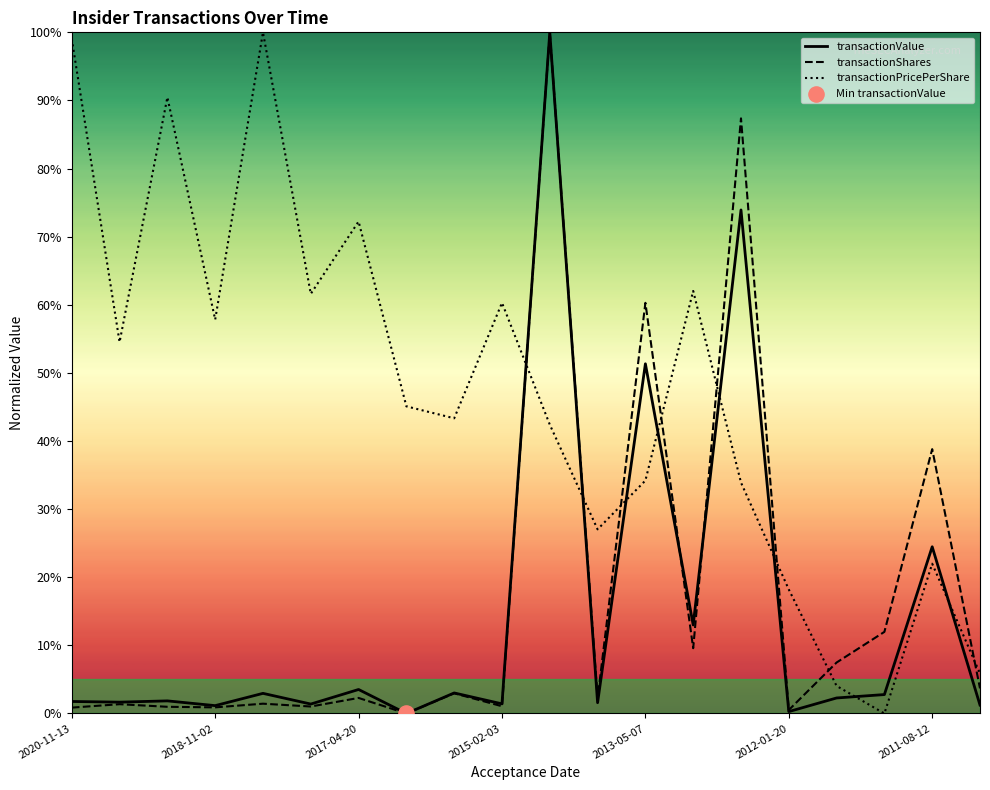

Which series has the largest total across all categories?

transactionPricePerShare